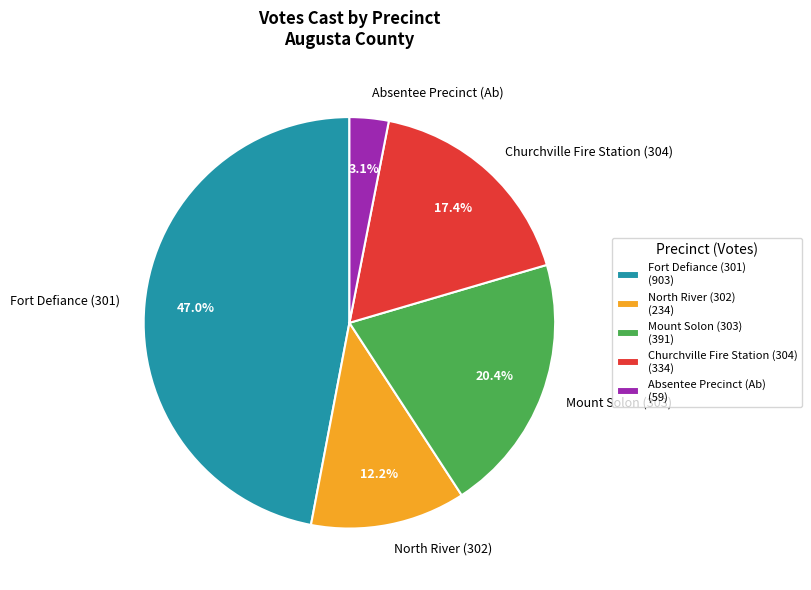

How many segments does this pie chart have?

5